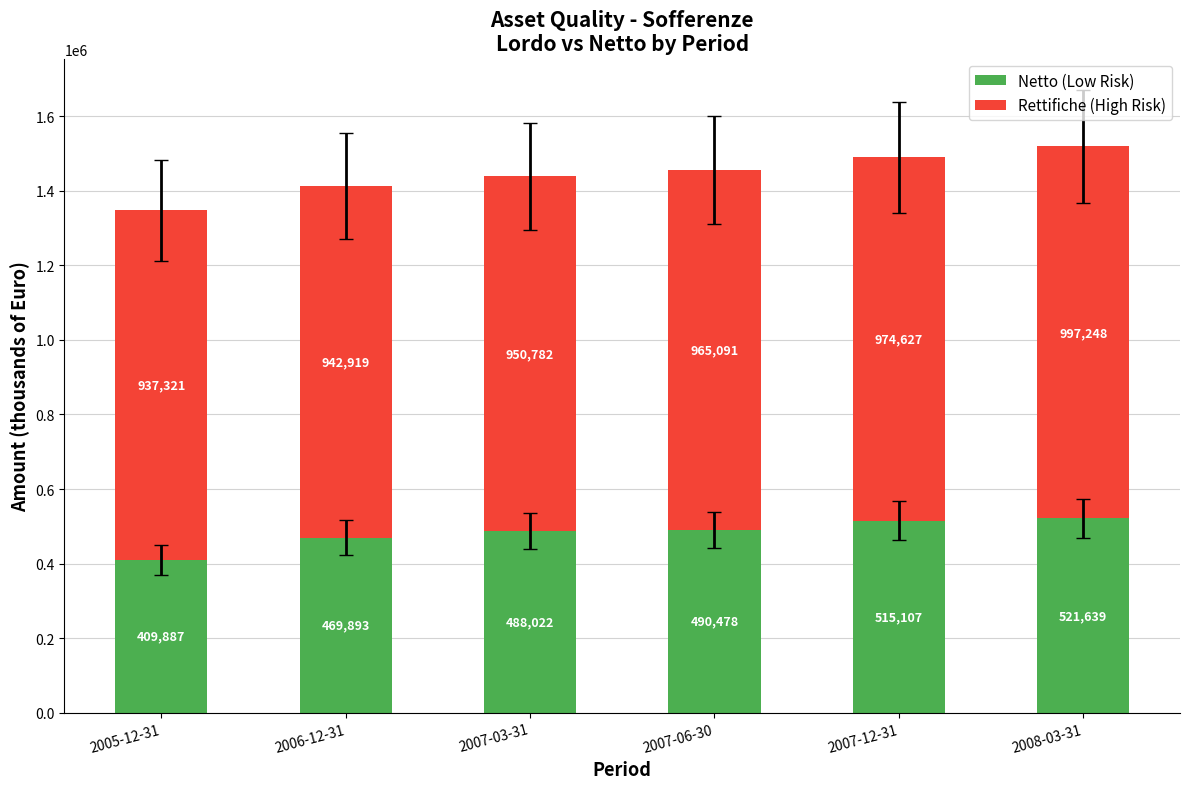

Where is Netto (Low Risk) nearest to the value 465763?

2006-12-31